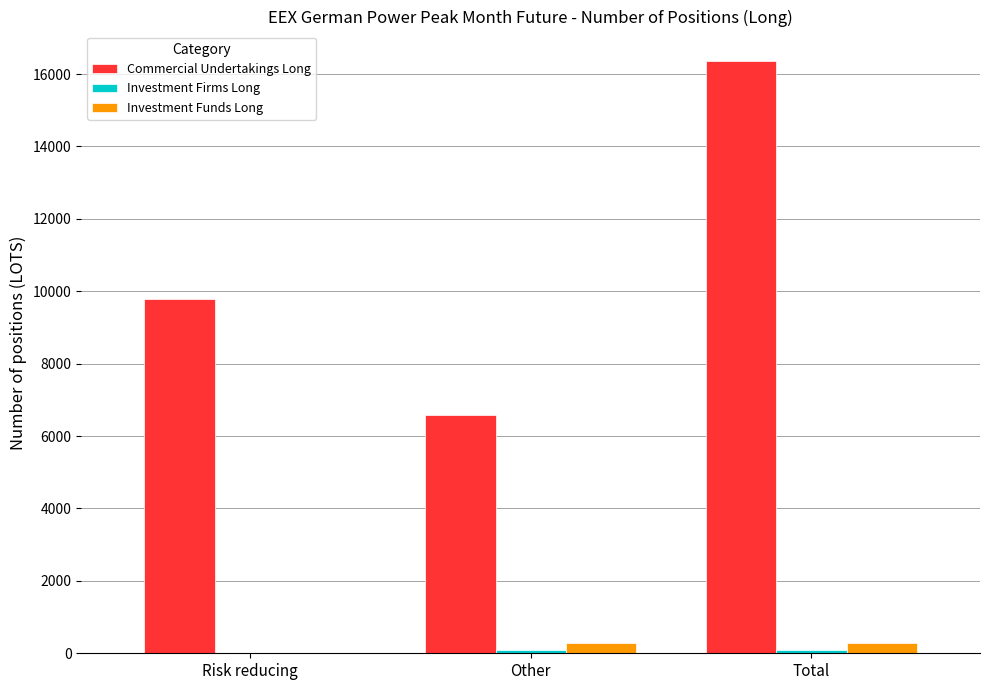

At which category is the sum across all series the highest?

Total